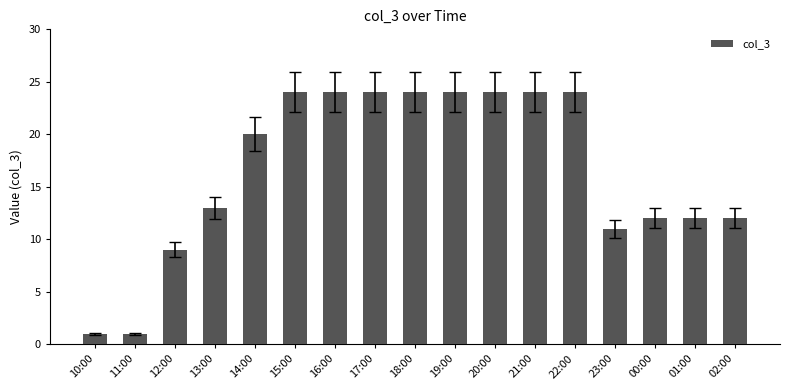

The value at 02:00 is 6. True or false?

False